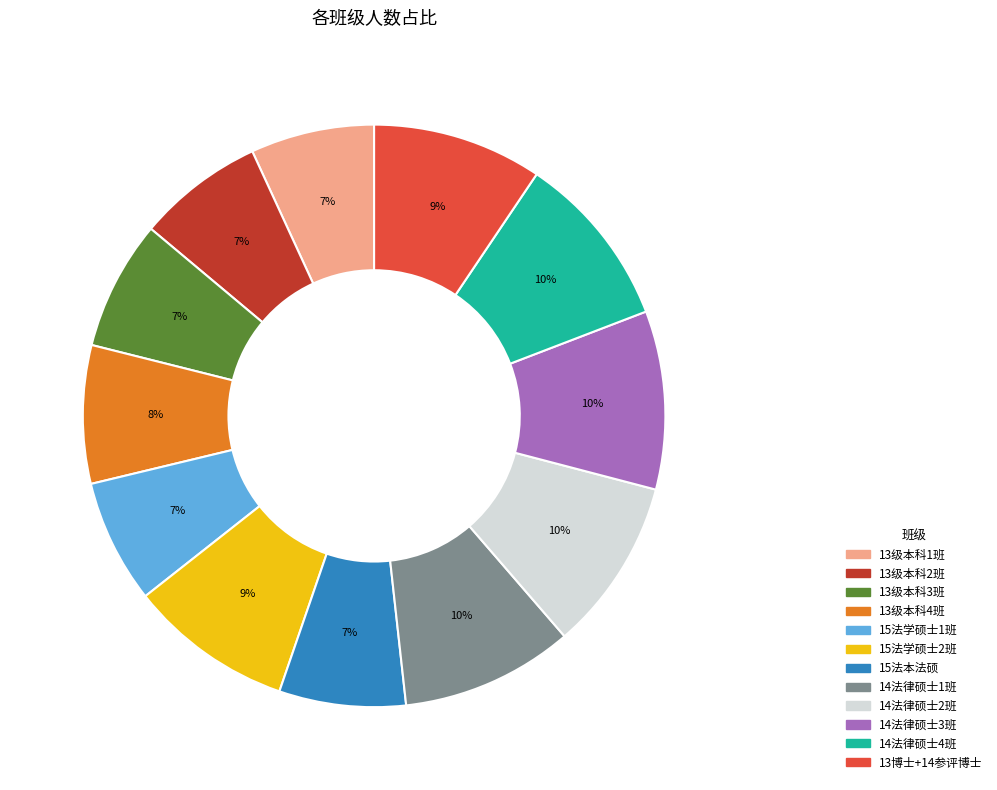

Is 14法律硕士1班 the majority of the pie?

No